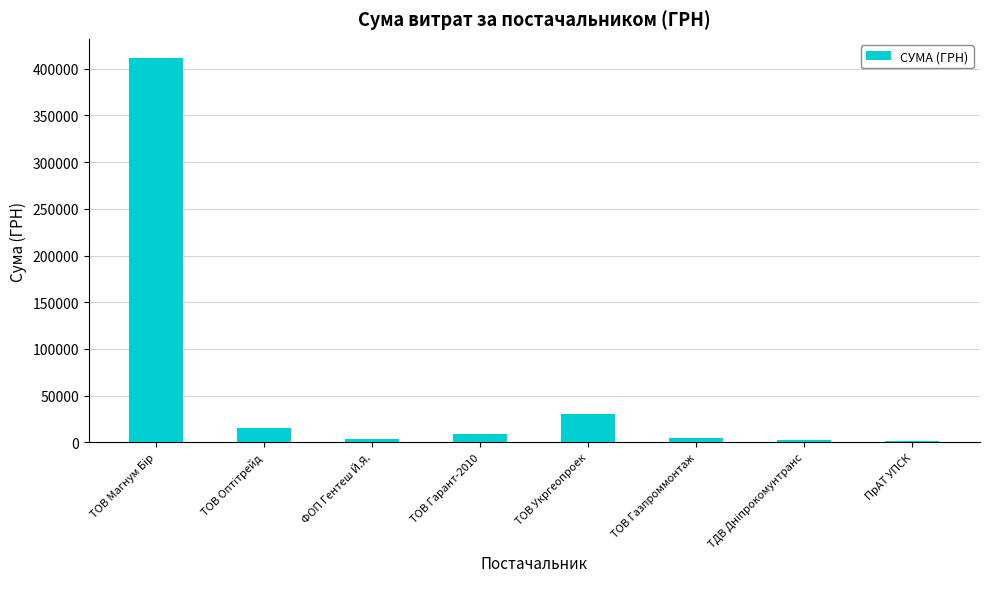

What is the approximate value at ТОВ Укргеопроек?

29898.2